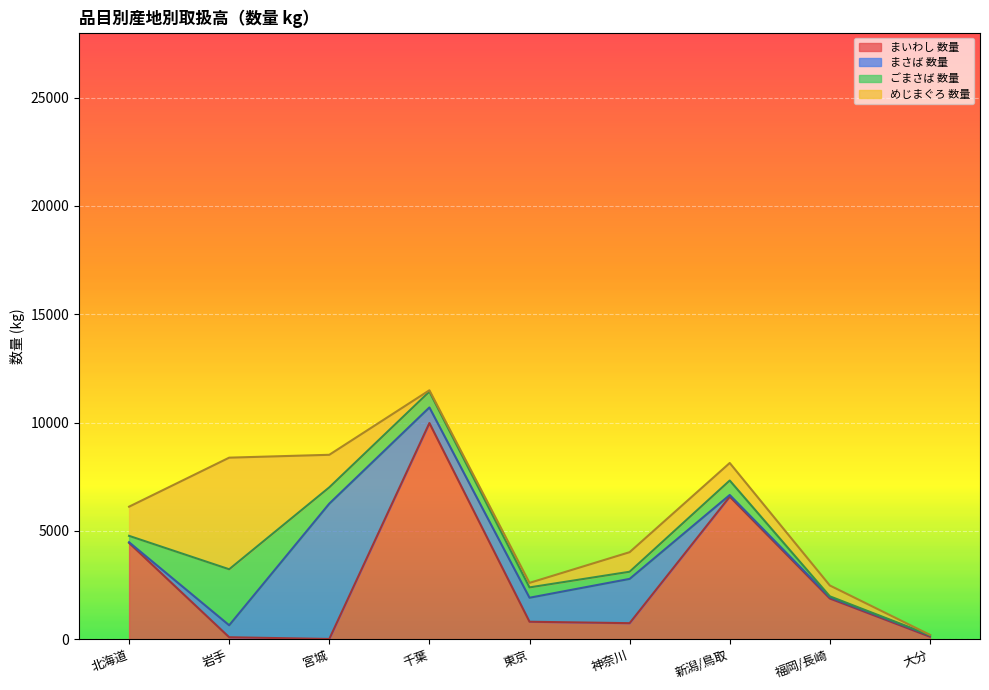

The value of まいわし 数量 at 岩手 is 21. True or false?

False